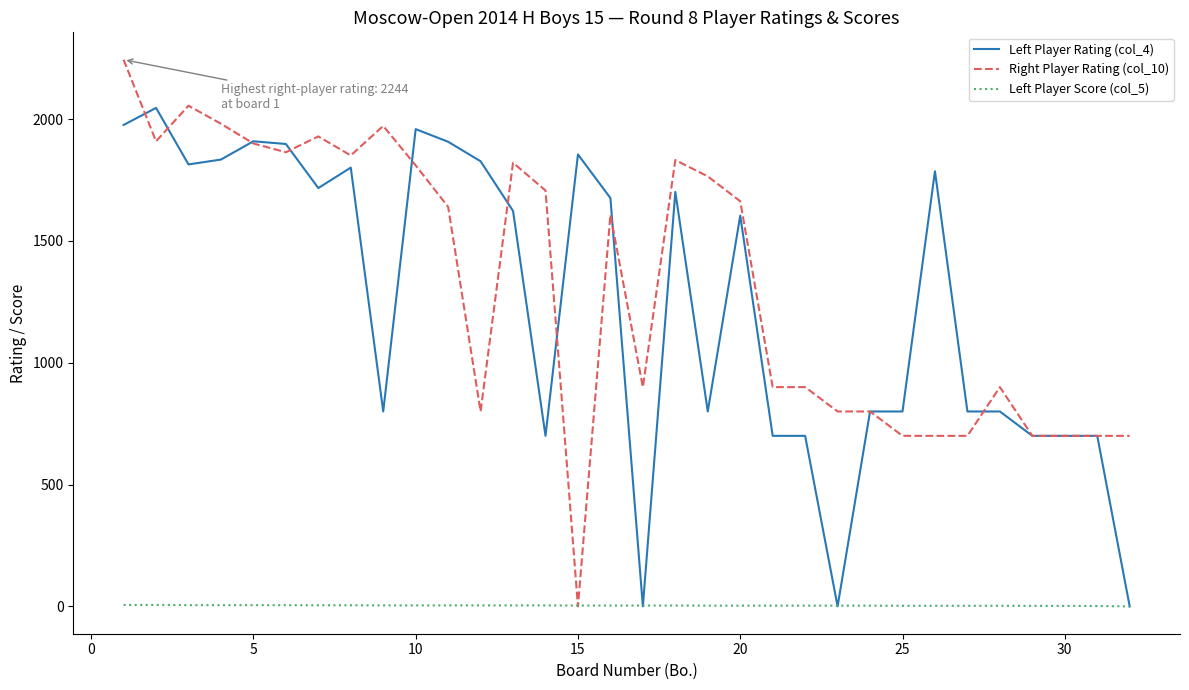

Which series ends up on top after the final intersection of Right Player Rating (col_10) and Left Player Score (col_5)?

Right Player Rating (col_10)